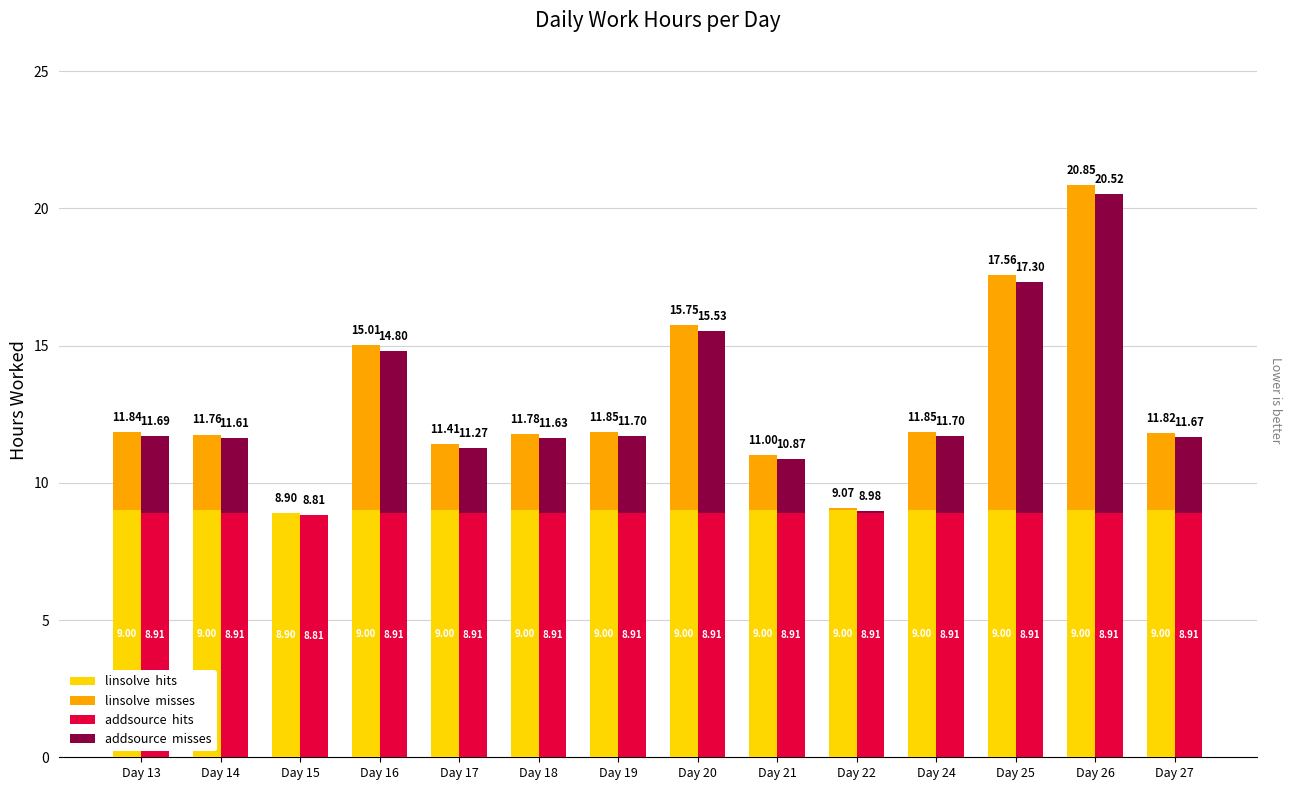

How many data points in linsolve  hits are less than 9?

1